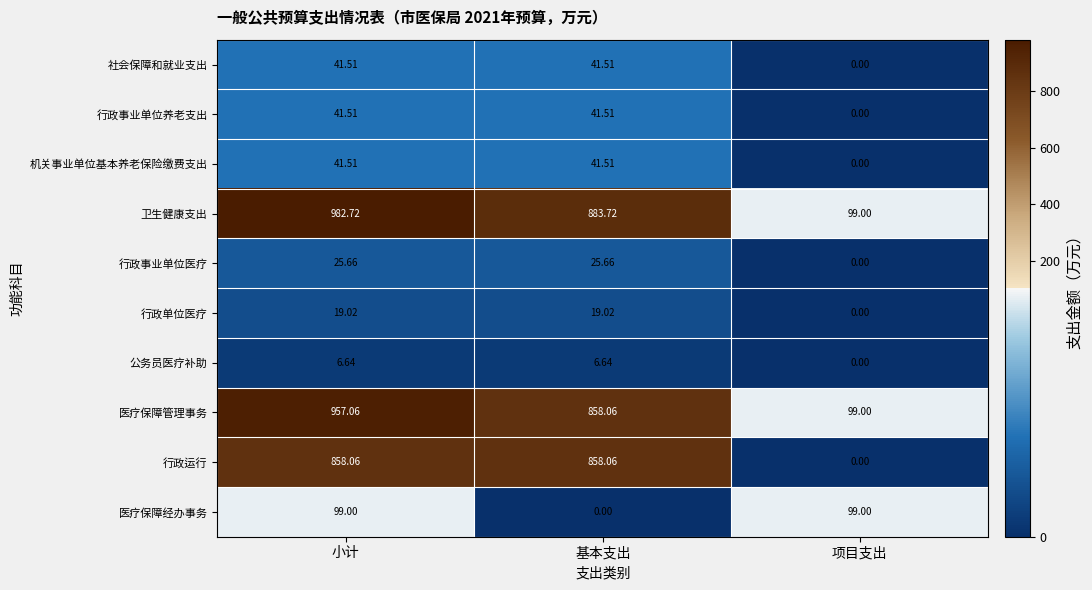

At which category is the sum across all series the highest?

小计